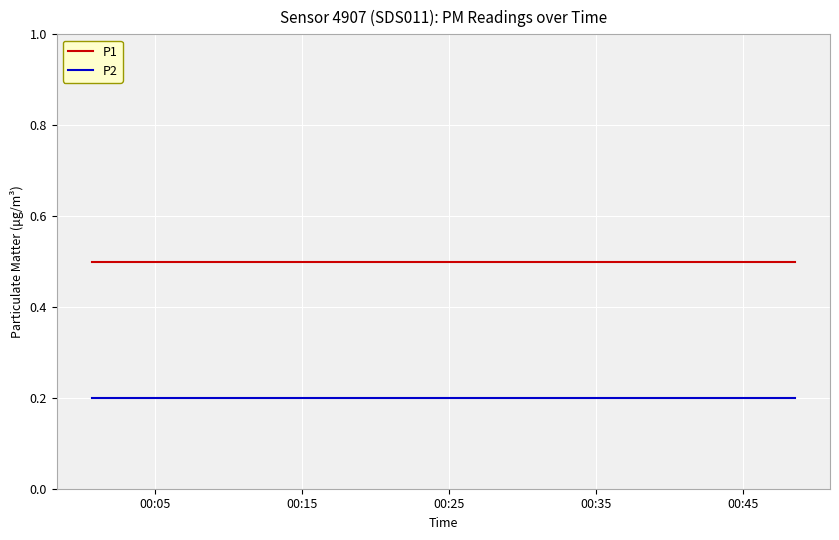

What is the maximum value shown in the chart?

0.5